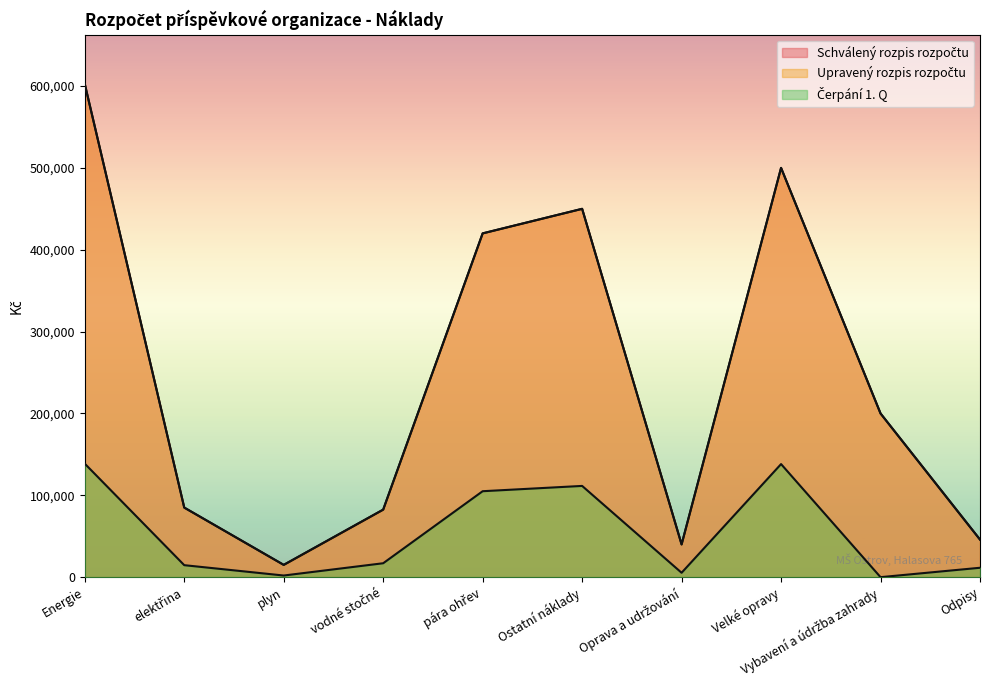

What is the label of the 5th point from the left?

pára ohřev